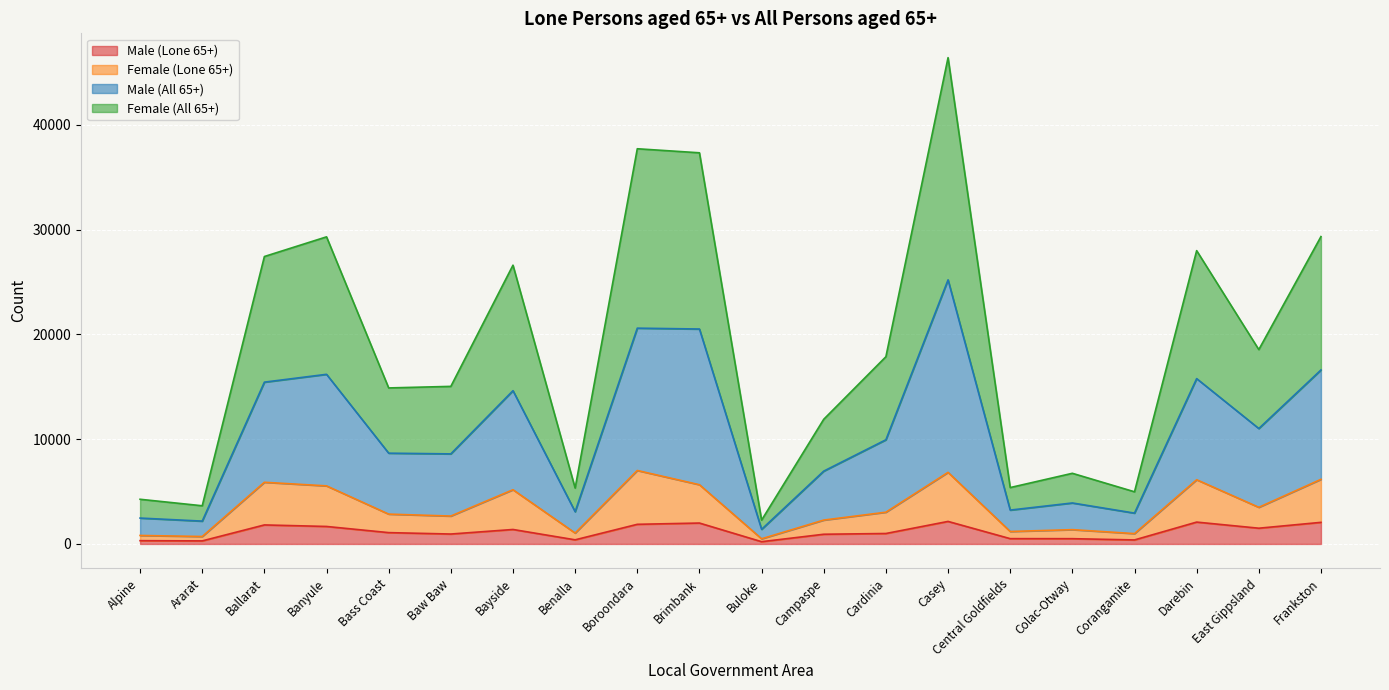

What is the difference between the maximum and minimum values in the Male (Lone 65+) series?

1934